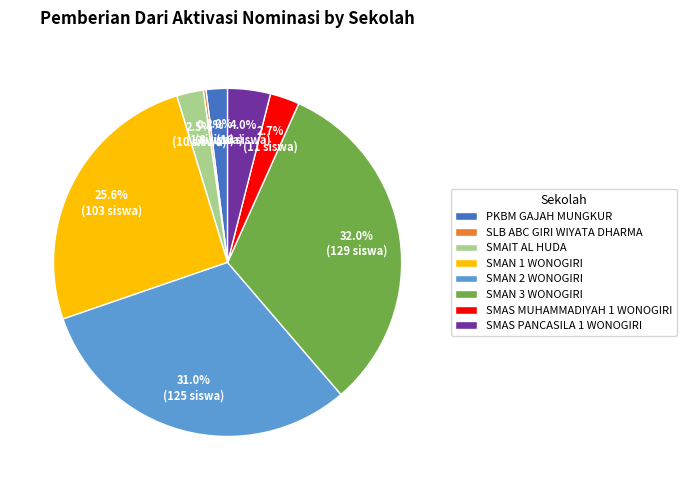

What is the total percentage of SMAS MUHAMMADIYAH 1 WONOGIRI and SMAS PANCASILA 1 WONOGIRI?

6.7%